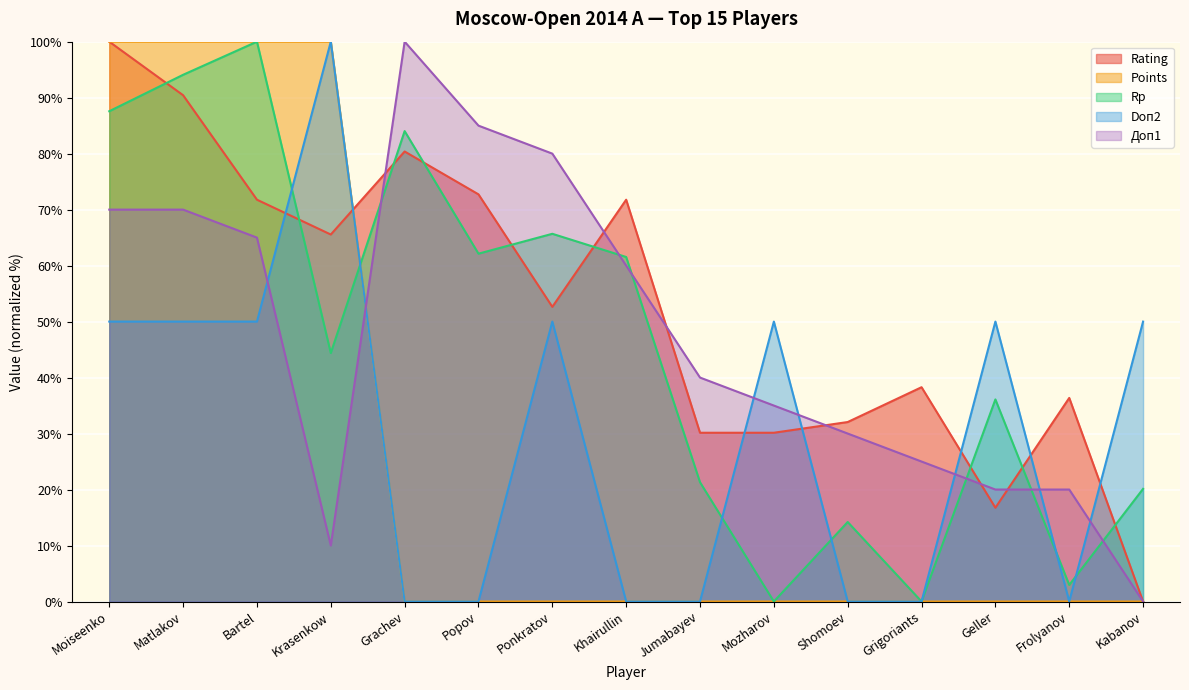

At which label is Rp closest to 50?

Krasenkow